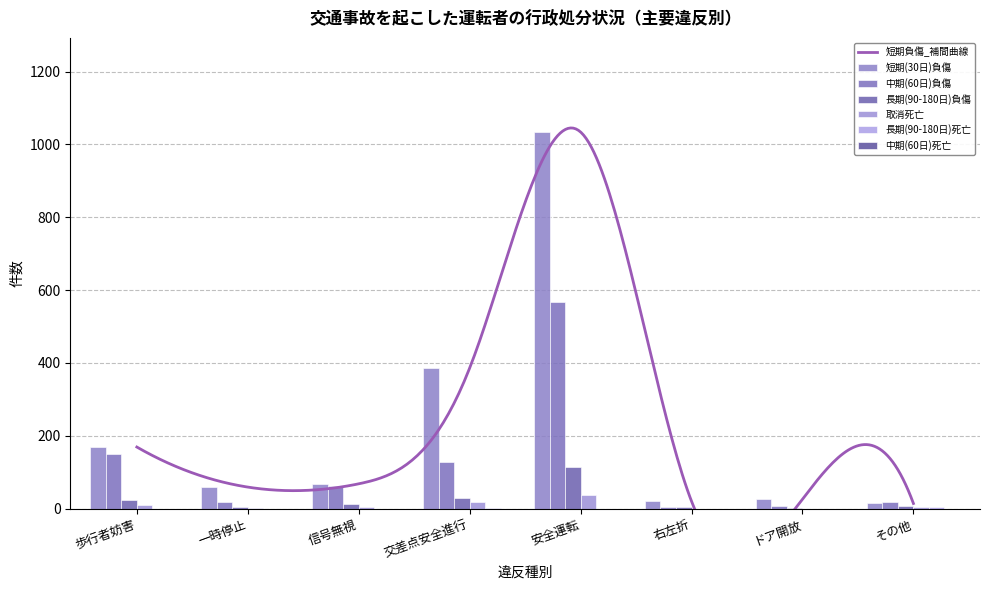

What is the maximum value for 長期(90-180日)負傷?

115